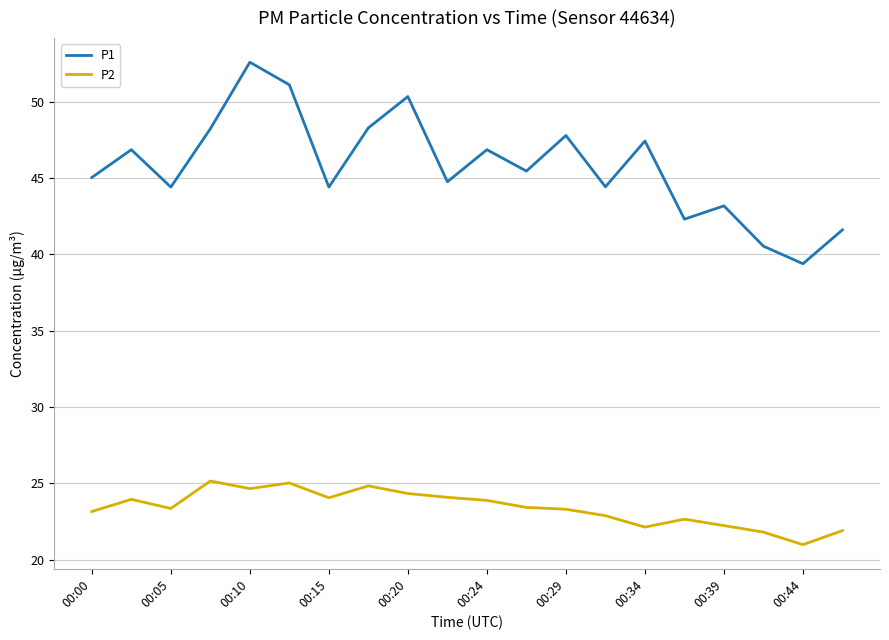

True or false: P2 and P1 cross at least once.

False